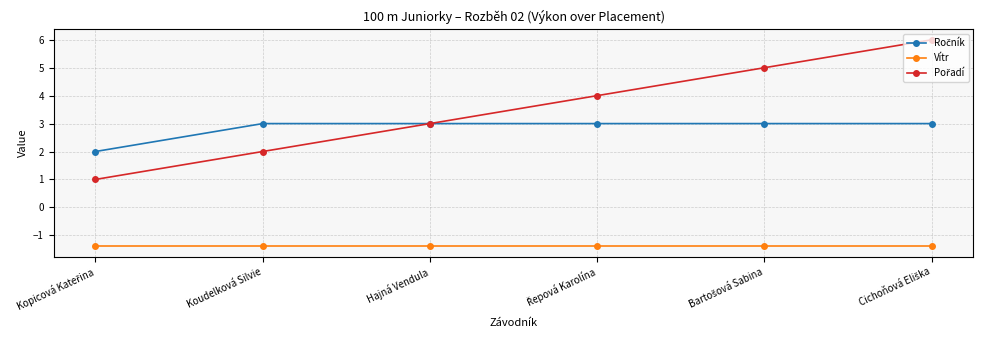

What is the highest value of the Vítr series?

-1.4